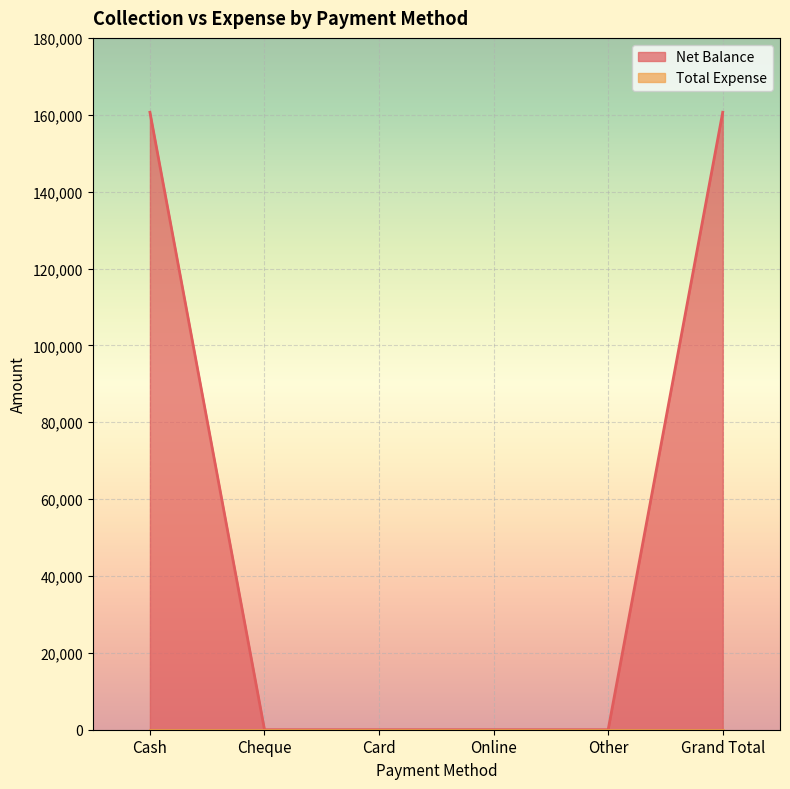

Does the chart display data point markers on the line(s)?

No